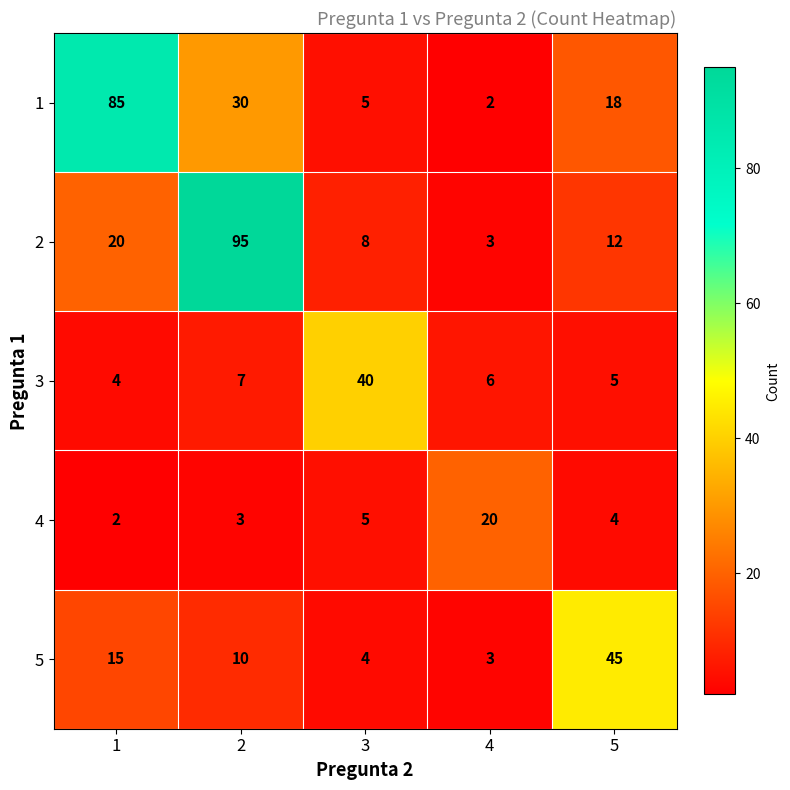

Reading left to right, transcribe all the data shown in this chart.

1: 1=85	2=30	3=5	4=2	5=18
2: 1=20	2=95	3=8	4=3	5=12
3: 1=4	2=7	3=40	4=6	5=5
4: 1=2	2=3	3=5	4=20	5=4
5: 1=15	2=10	3=4	4=3	5=45